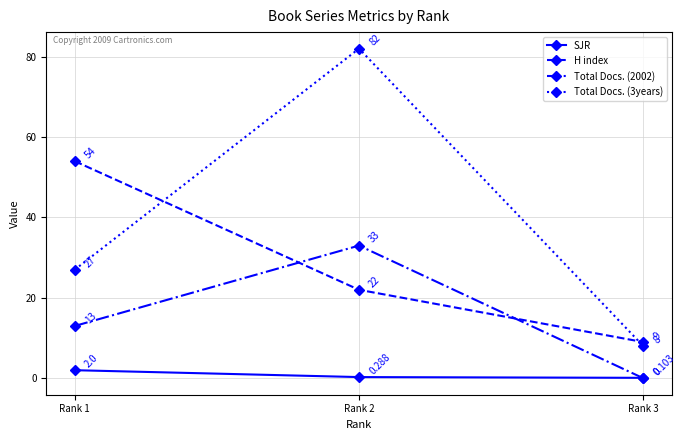

Rank the series by their maximum value, from lowest to highest.

SJR, Total Docs. (2002), H index, Total Docs. (3years)